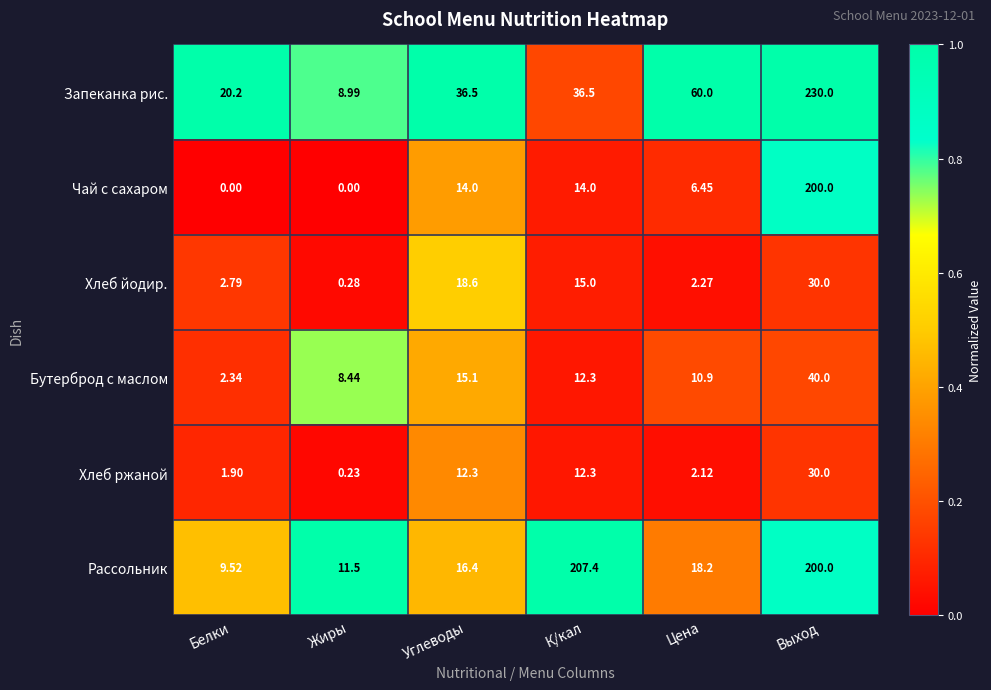

Which series has the largest range (max minus min)?

Запеканка рис.